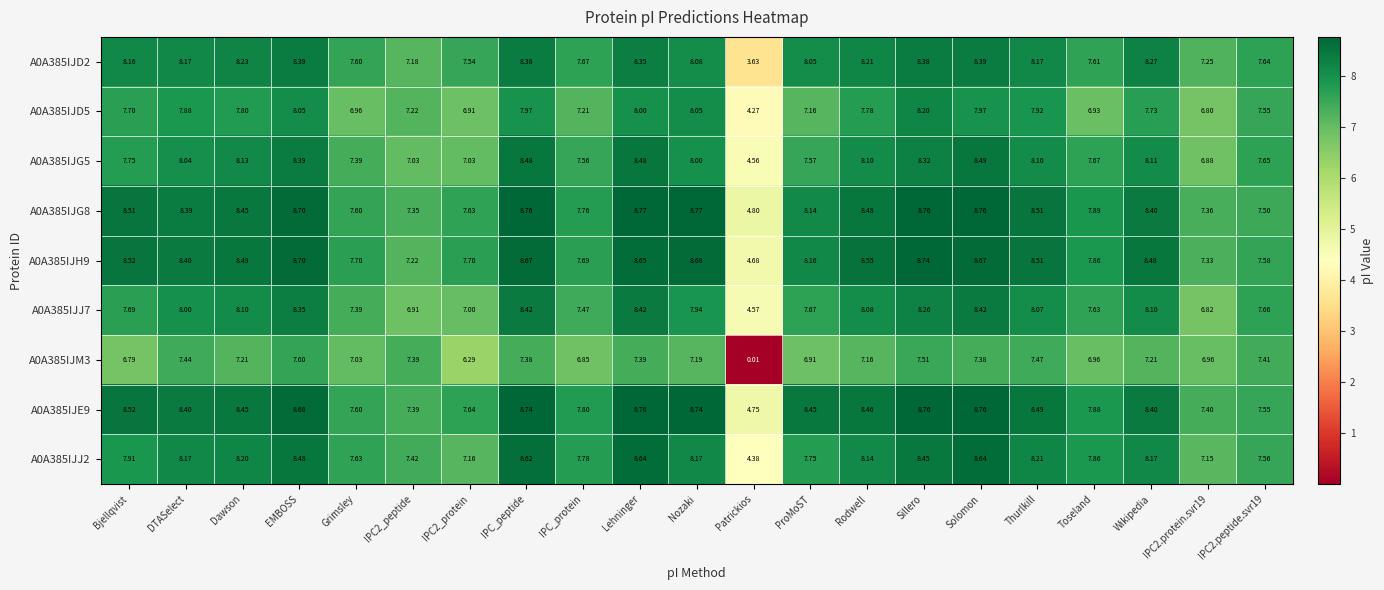

Is the value of A0A385IJD5 at Toseland greater than the value of A0A385IJG8 at Bjellqvist?

No